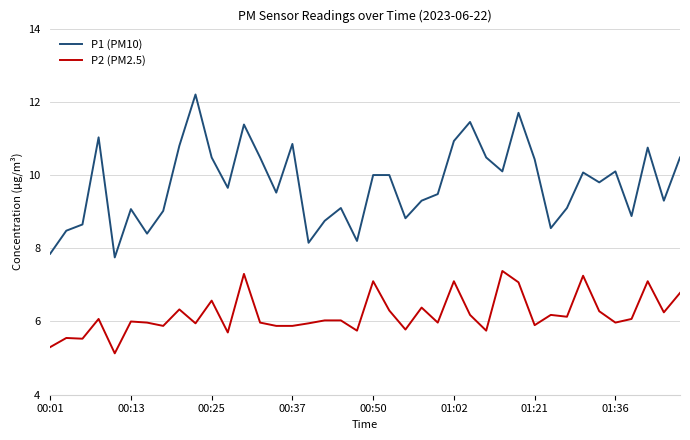

What is the maximum value shown in the chart?

12.2